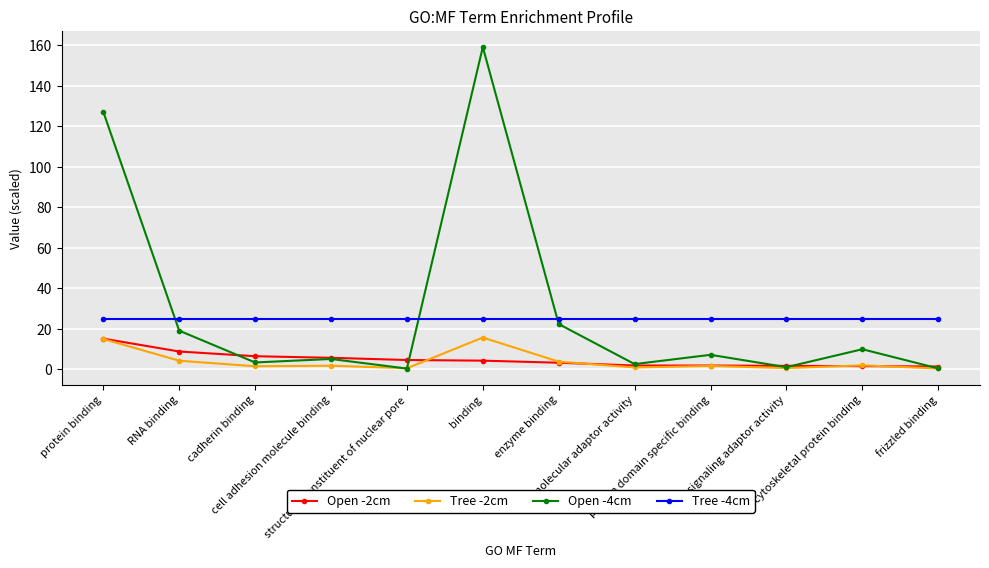

What is the greatest value displayed?

159.1